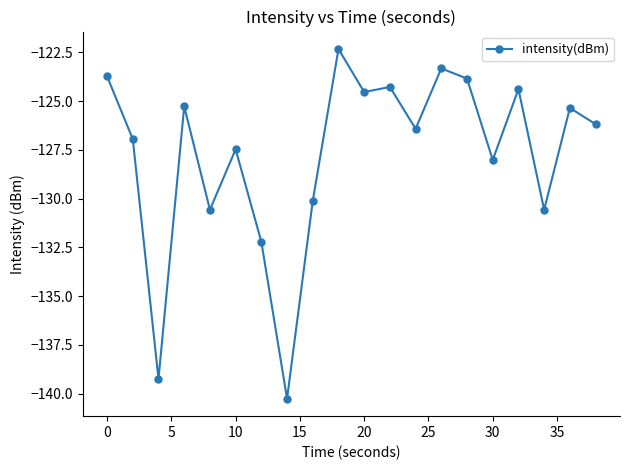

What is the average value?

-127.7